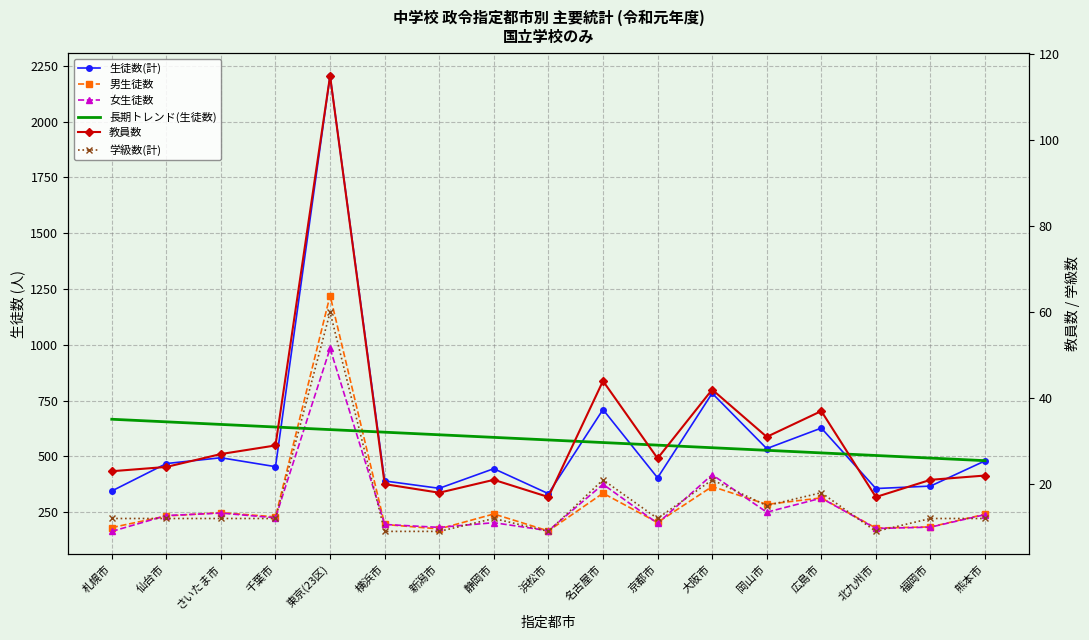

Is it true that 男生徒数 equals 314.0 at 広島市?

True